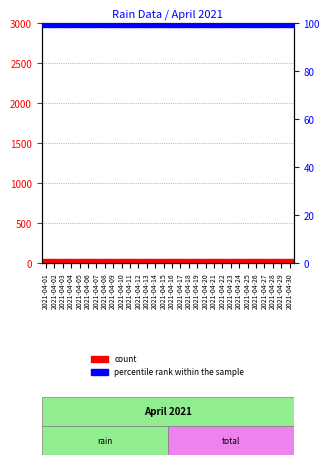

Is the value of count at 2021-04-11 greater than the value of rain at 2021-04-02?

No